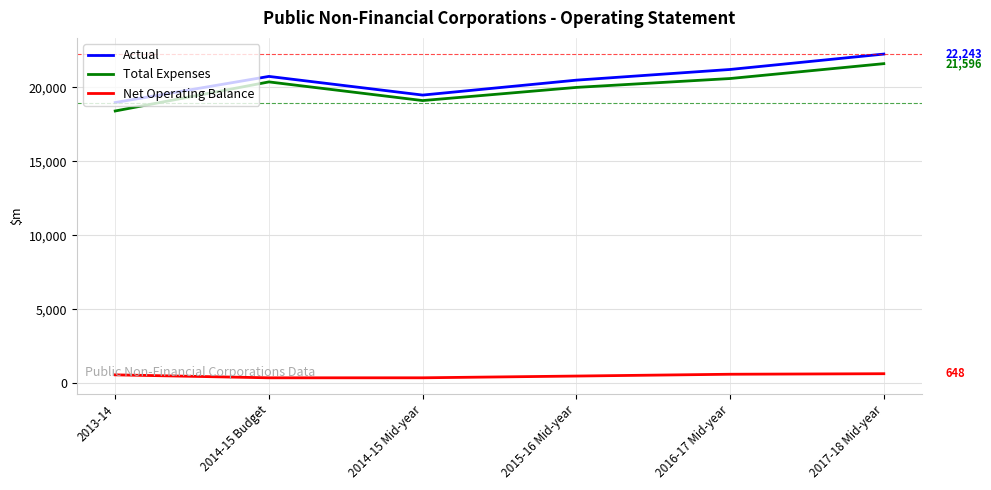

At which category does the chart reach its peak across all series?

2017-18 Mid-year